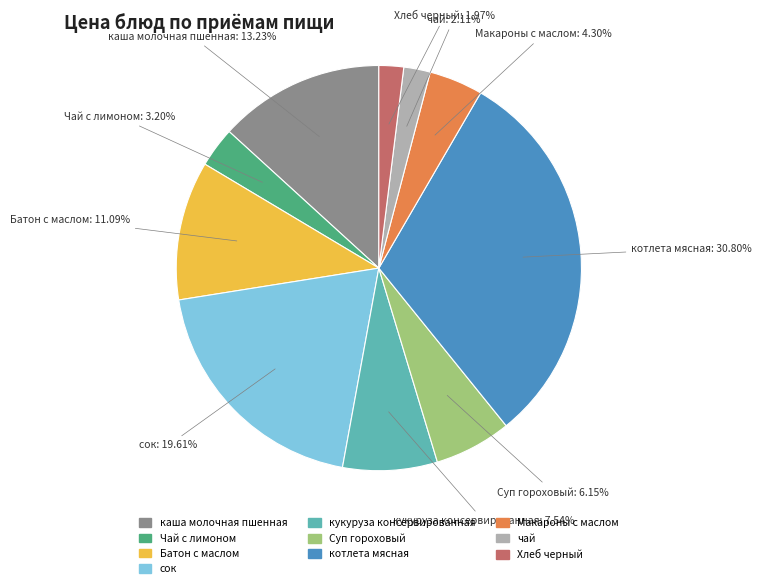

How many segments does this pie chart have?

10